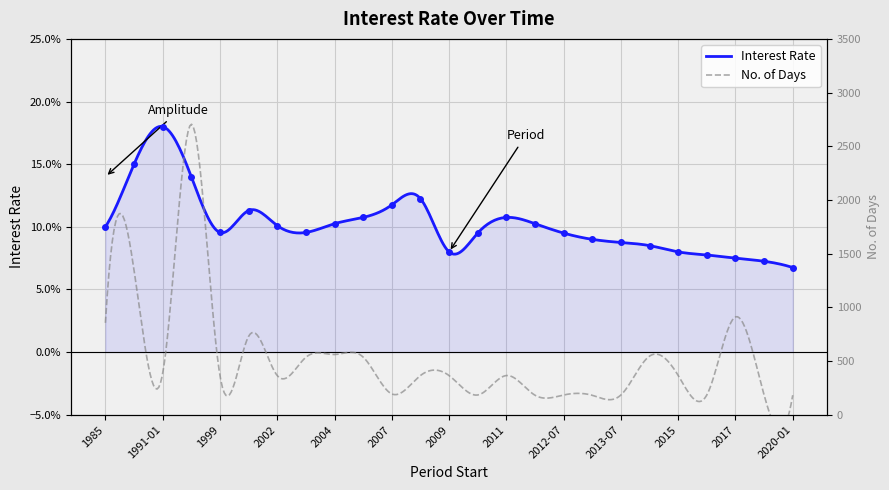

The value at 2013-07 is 0.1. True or false?

True